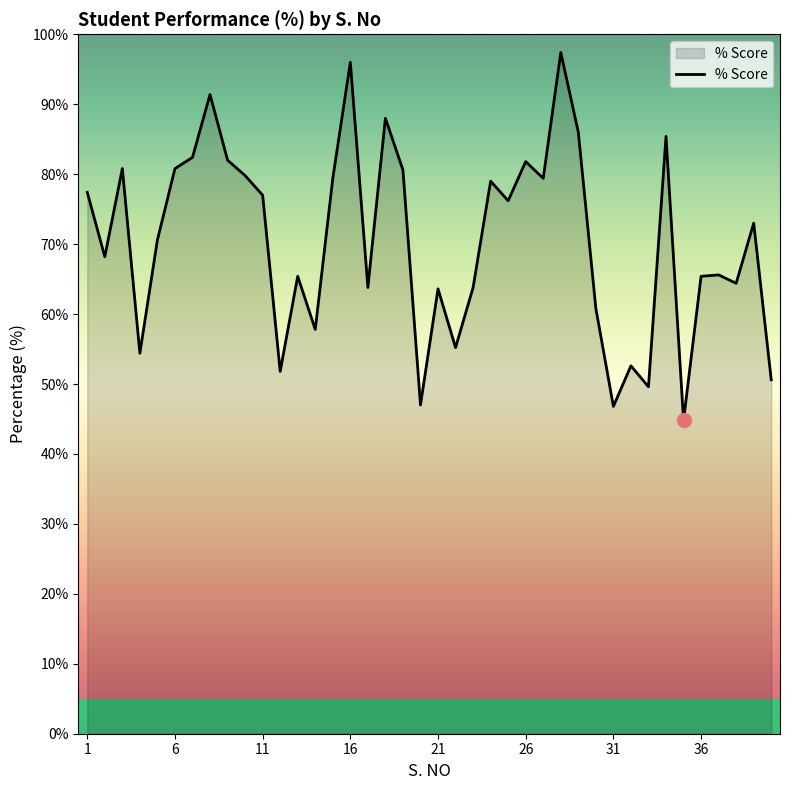

What is the smallest value displayed?

44.8